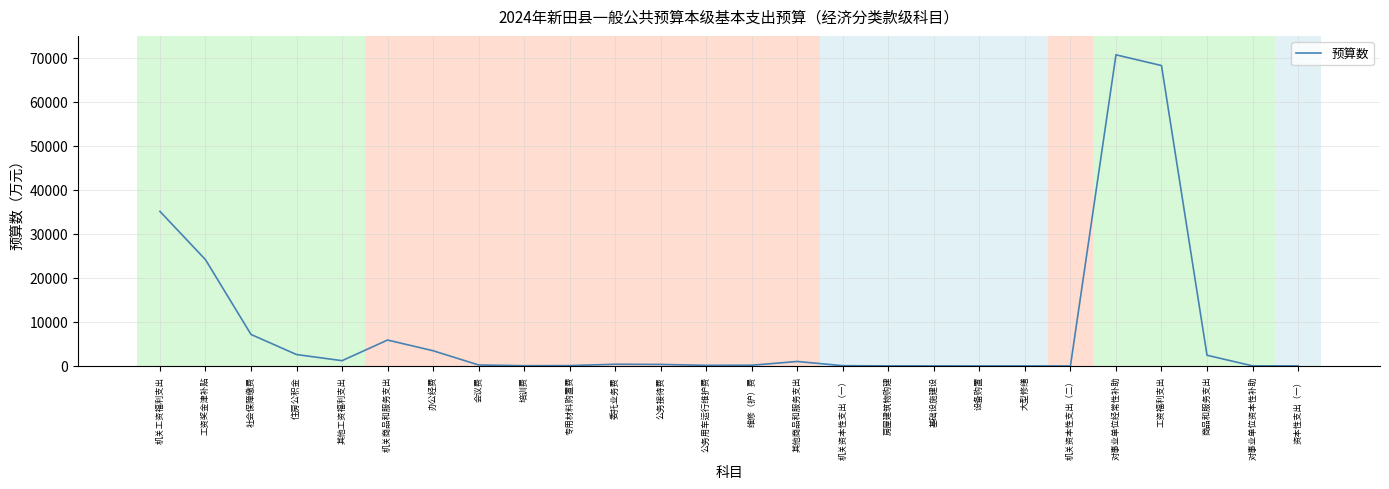

The chart shows a value of 68261 at 工资福利支出. True or false?

True